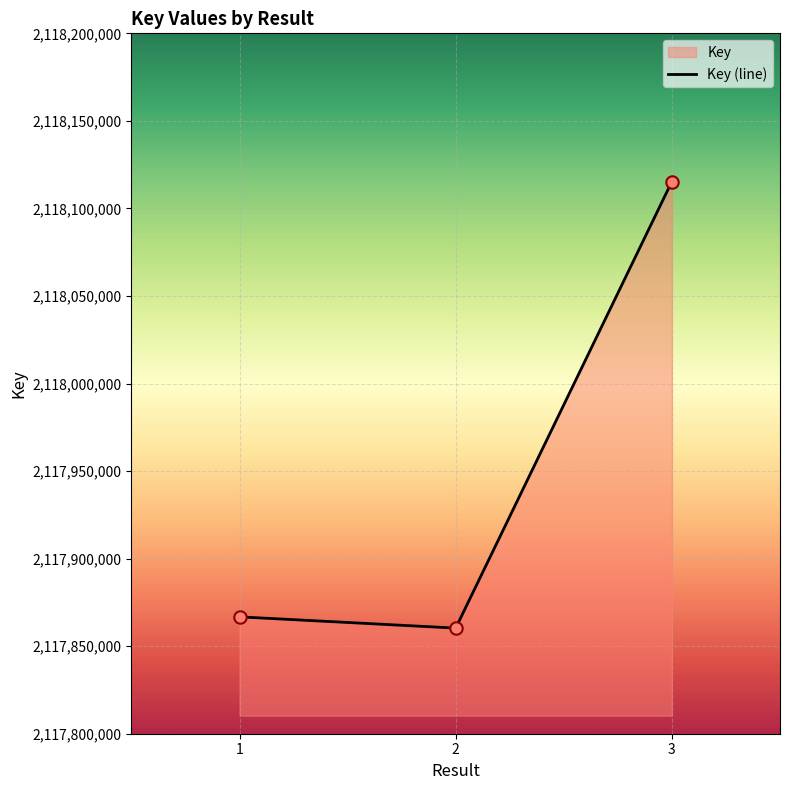

Approximately how many times larger is the value at 2 compared to 1?

1.0